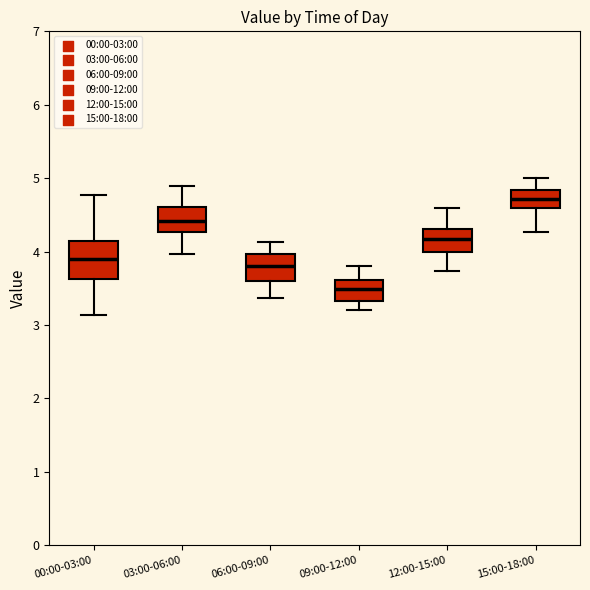

Reading left to right, transcribe this box plot: for each box, give where its median line is, the range the box spans, and where its two whiskers end, as read against the y-axis. The values are not printed on the chart, so give them approximately, as read against the axis.

00:00-03:00: median 3.9, box 3.6 to 4.1, whiskers 3.1 to 4.8
03:00-06:00: median 4.4, box 4.3 to 4.6, whiskers 4.0 to 4.9
06:00-09:00: median 3.8, box 3.6 to 4.0, whiskers 3.4 to 4.1
09:00-12:00: median 3.5, box 3.3 to 3.6, whiskers 3.2 to 3.8
12:00-15:00: median 4.2, box 4.0 to 4.3, whiskers 3.7 to 4.6
15:00-18:00: median 4.7, box 4.6 to 4.8, whiskers 4.3 to 5.0